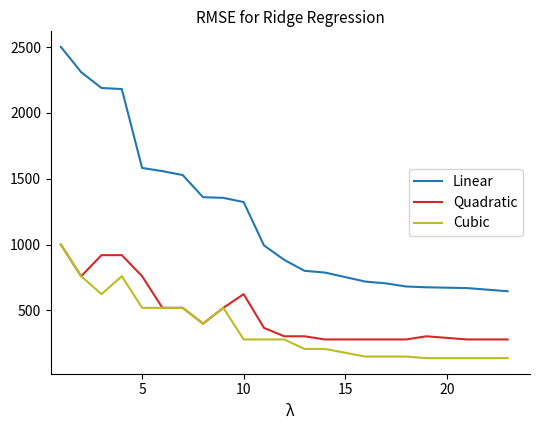

True or false: Quadratic and Linear intersect in this chart.

False